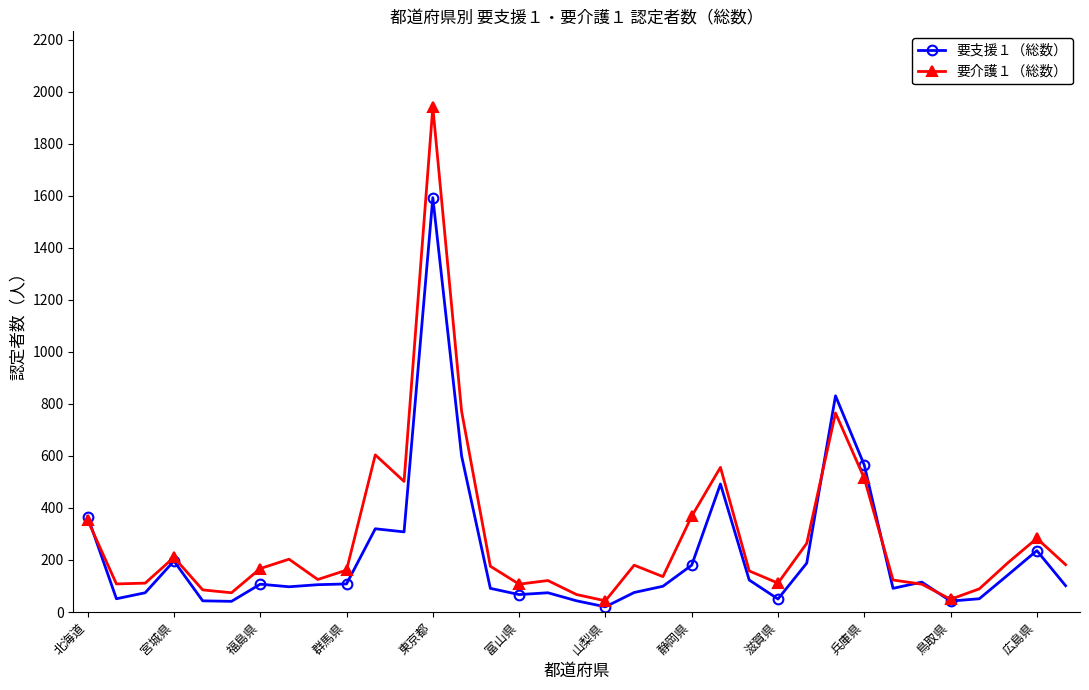

Which series has the largest range (max minus min)?

要介護１（総数）